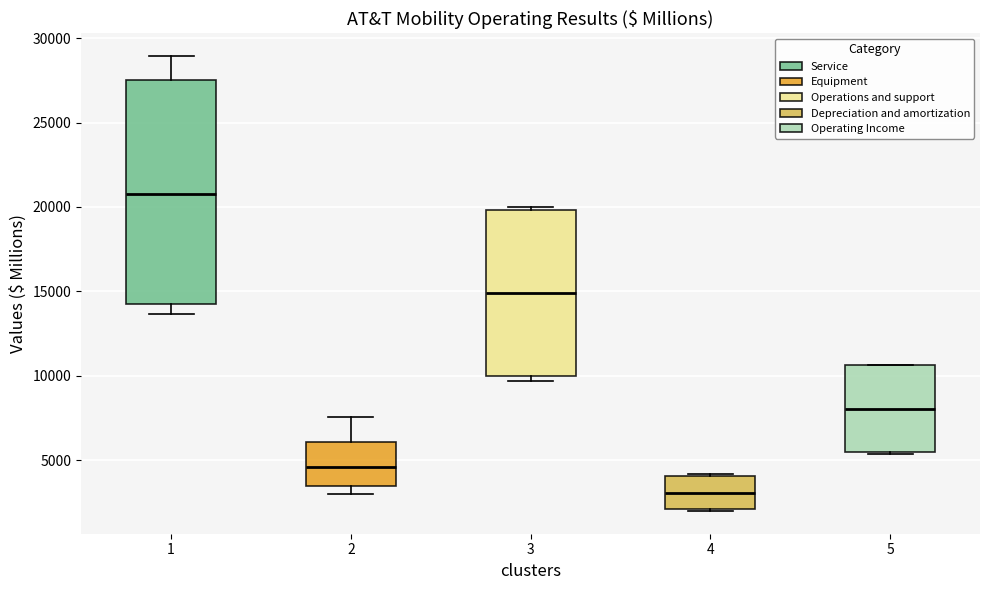

Reading left to right, read every box against the y-axis: the position of its median line, the range the box covers, and the ends of its whiskers. The values are not printed on the chart, so give them approximately, as read against the axis.

1: median 21000, box 14500 to 27500, whiskers 13500 to 29000
2: median 4500, box 3500 to 6000, whiskers 3000 to 7500
3: median 15000, box 10000 to 20000, whiskers 9500 to 20000 (just above the box's upper edge)
4: median 3000, box 2000 to 4000, whiskers 2000 to 4000 (just above the box's upper edge)
5: median 8000, box 5500 to 10500, whiskers 5500 to 10500